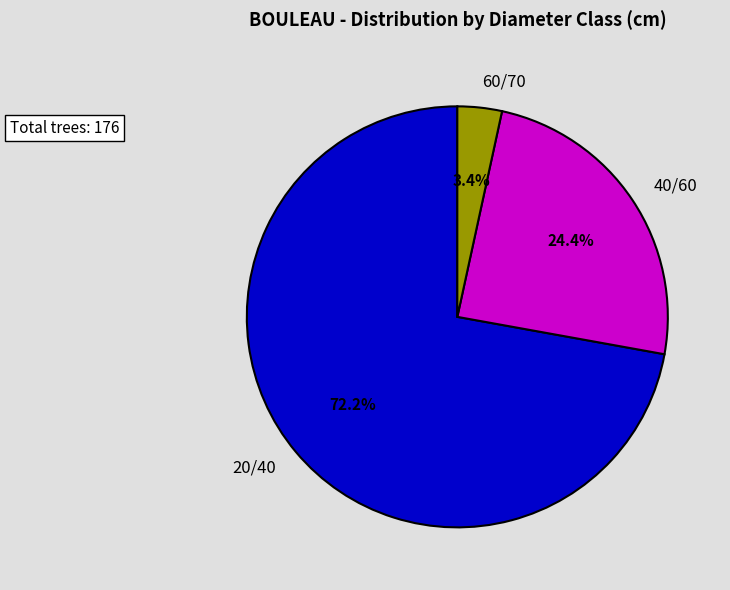

What percentage is the 20/40 slice, to the nearest percent?

72%